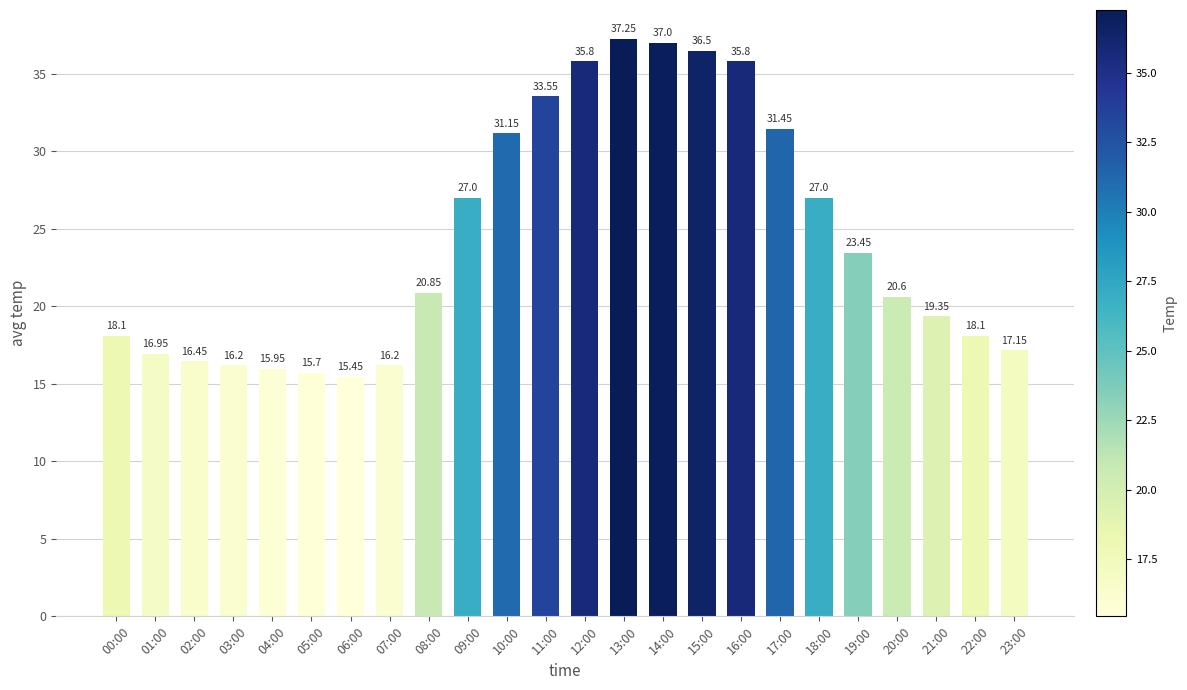

What is the average value?

24.3